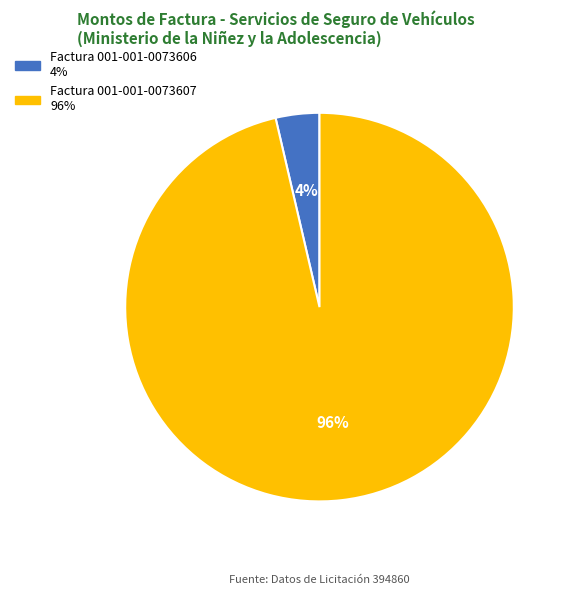

True or false: Factura 001-001-0073606 accounts for 4% of the total.

True